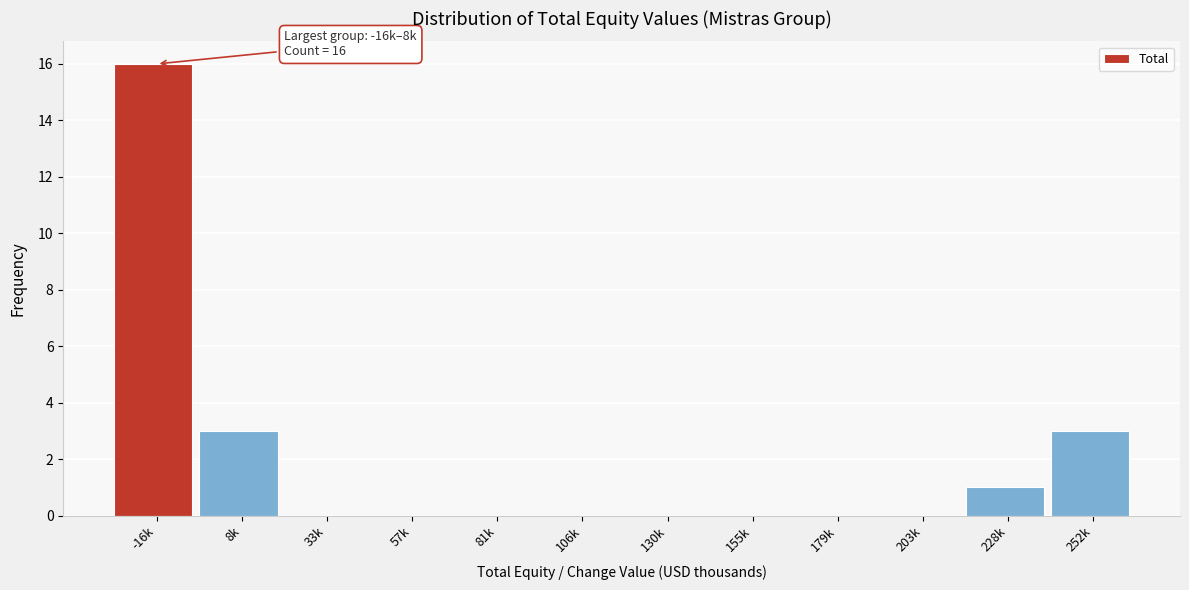

Reading left to right, list all the values displayed in this chart.

-16k=16	8k=3	33k=0	57k=0	81k=0	106k=0	130k=0	155k=0	179k=0	203k=0	228k=1	252k=3